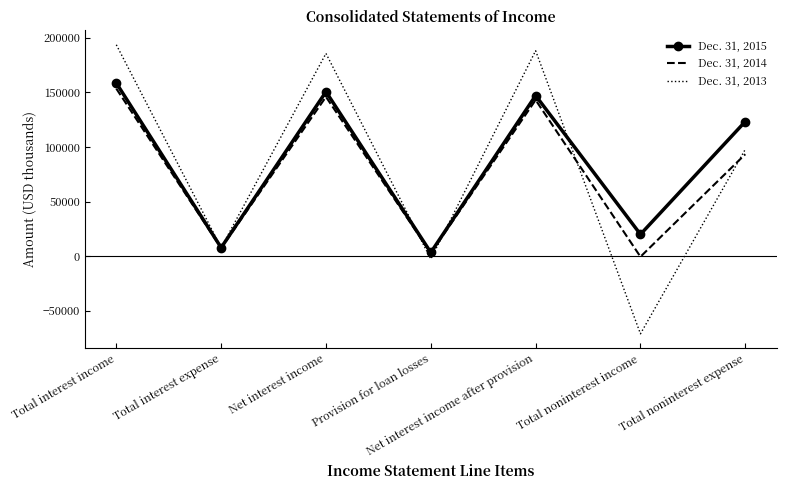

What is the difference between the highest and lowest values at Total interest income?

40153